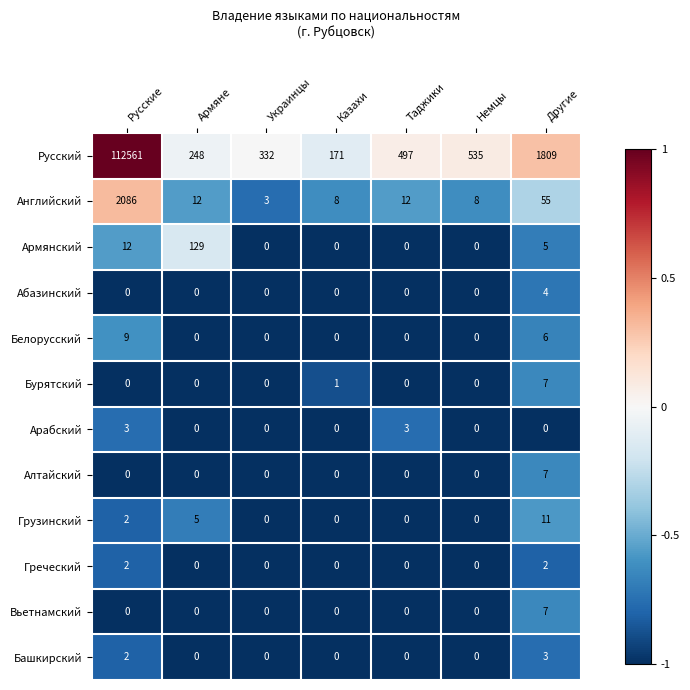

What value does the Русский series have at Таджики?

497